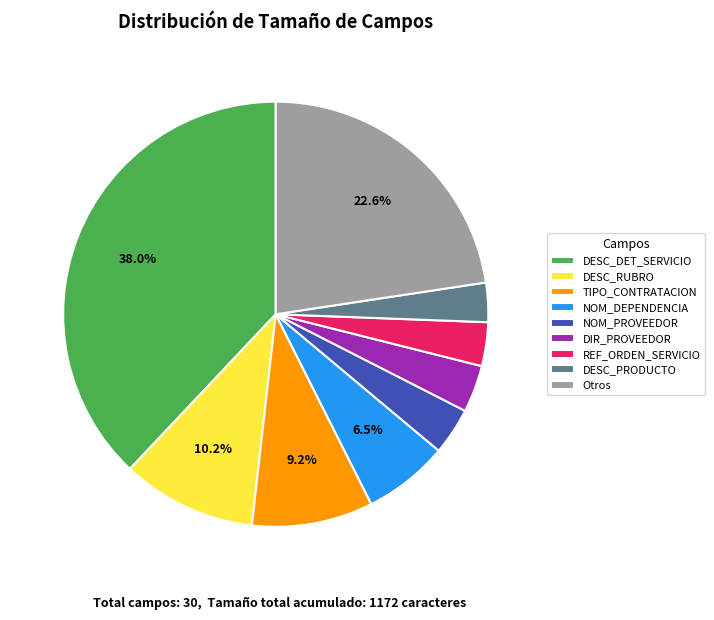

How many slices are in this pie chart?

9